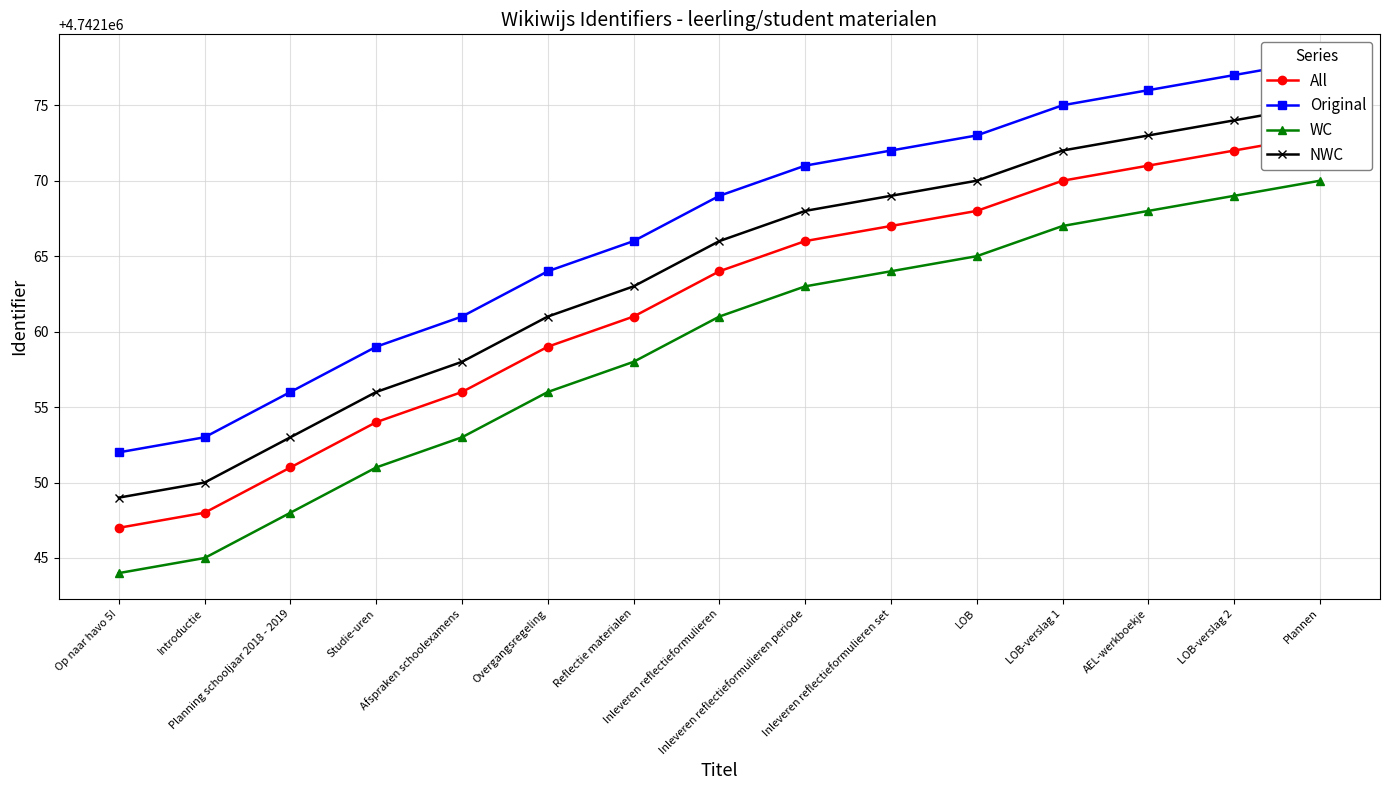

What are all the series names shown in the legend?

All, Original, WC, NWC